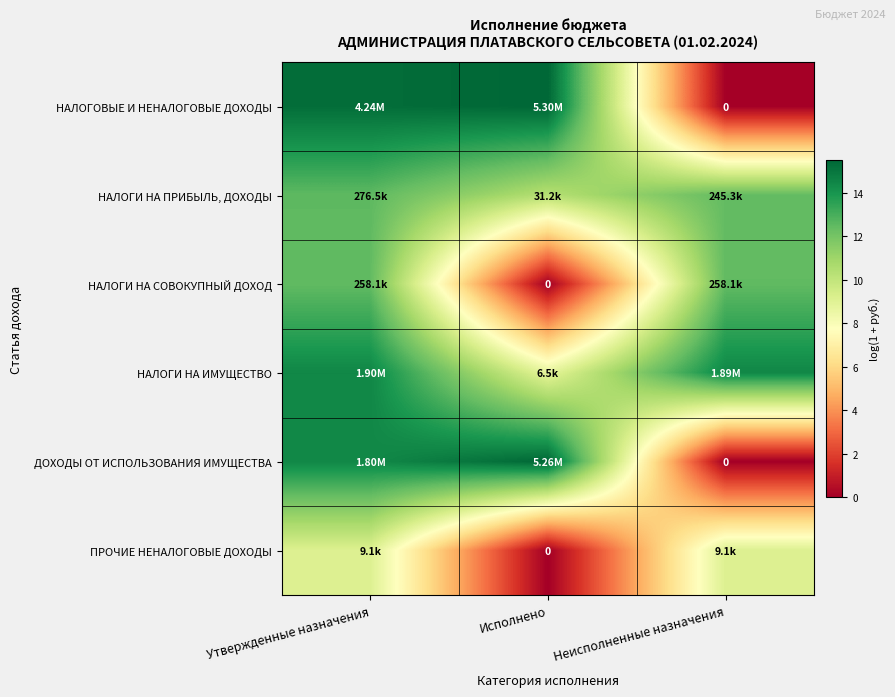

At how many categories does at least one series exceed 4?

3